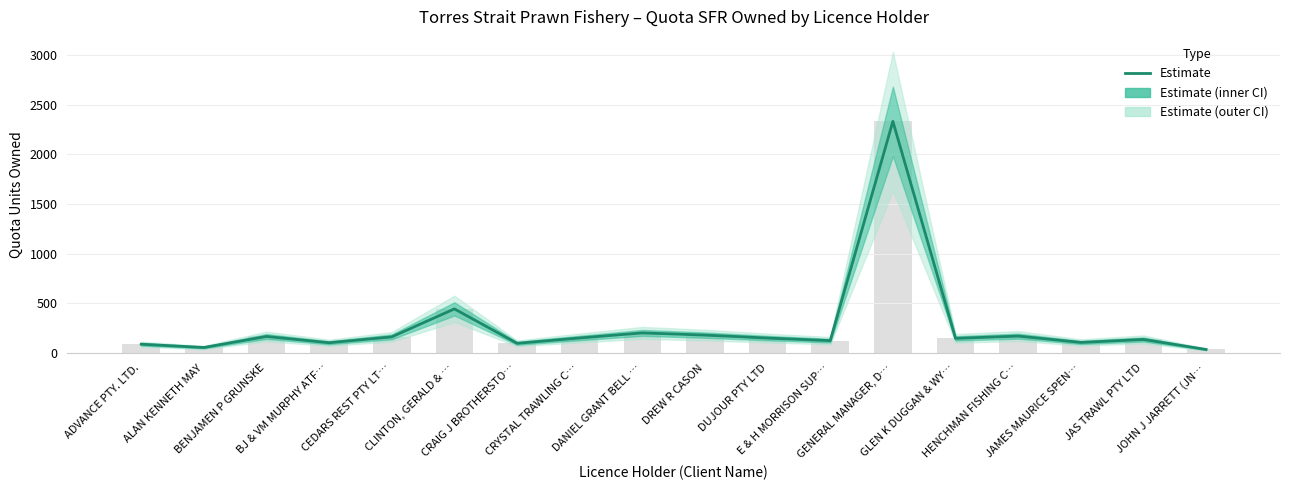

What is the difference between the maximum and minimum values?

2299